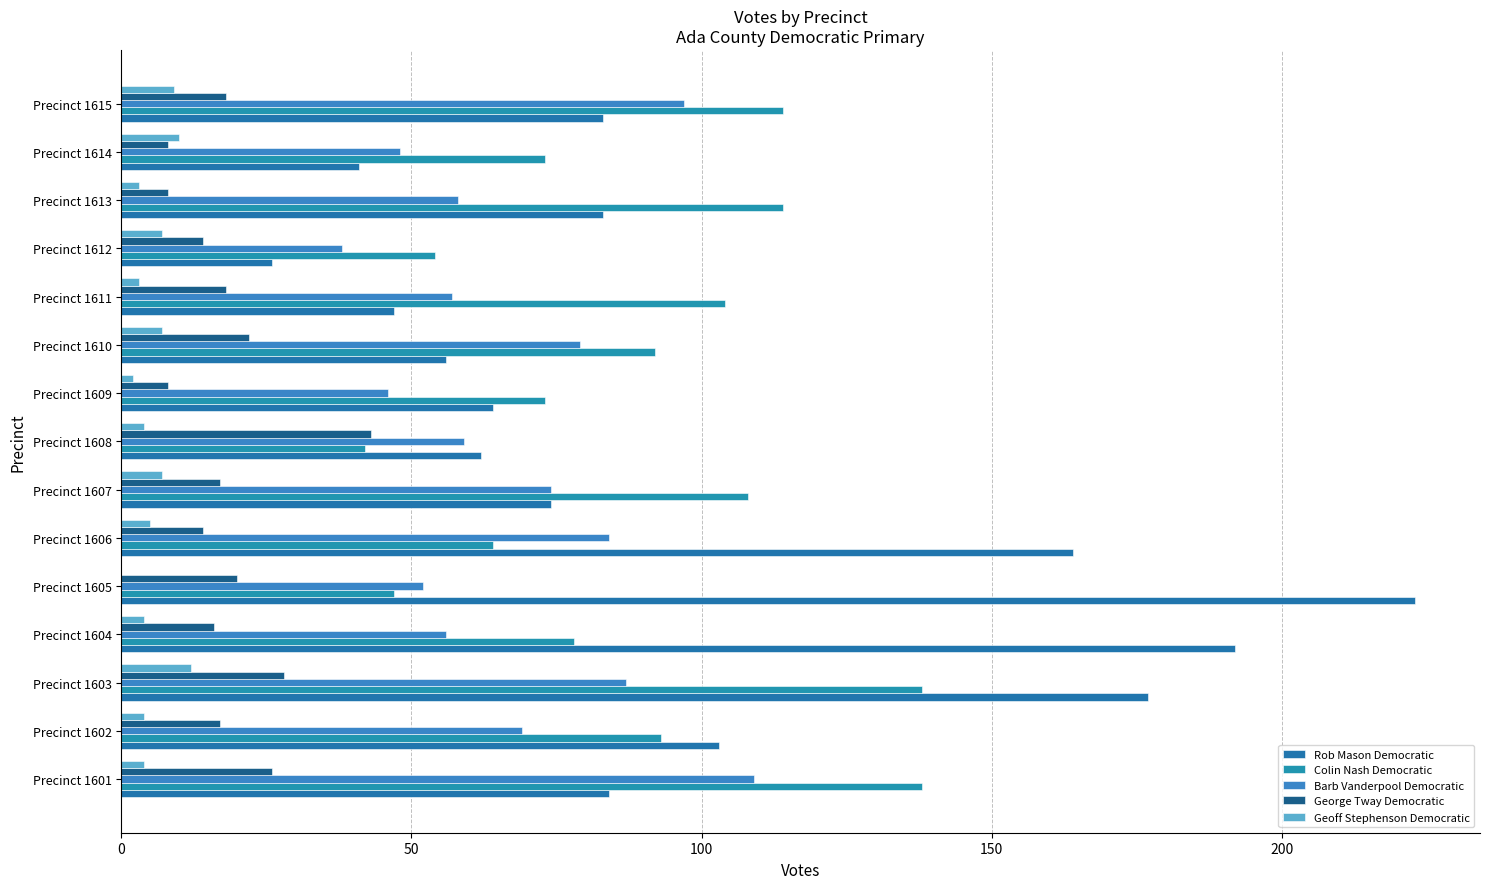

Count the number of data series in this chart.

5